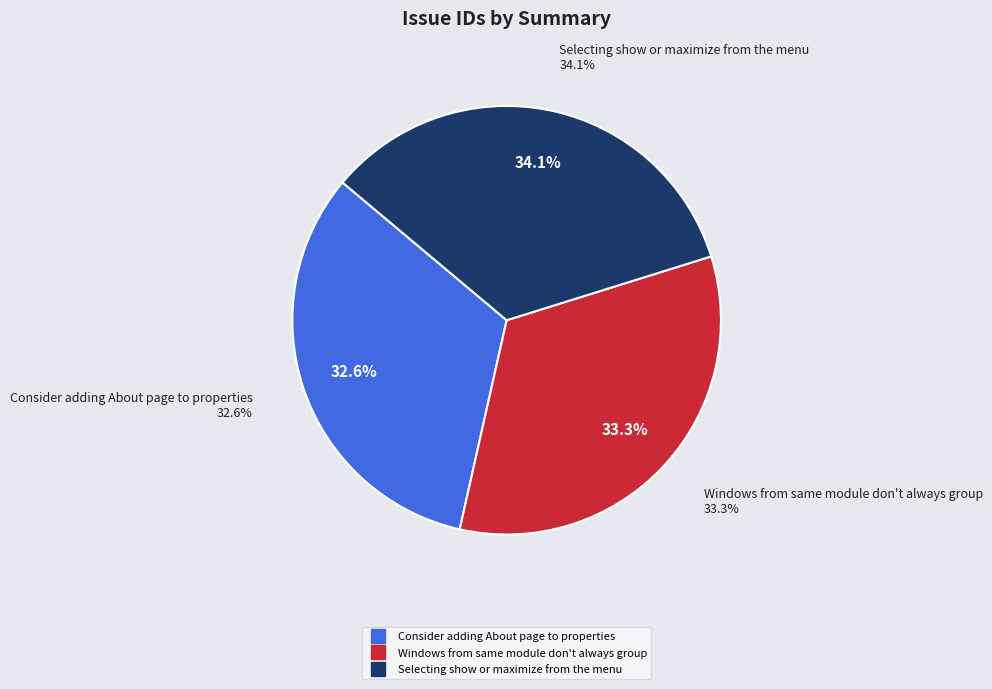

Does any single category account for the majority?

No